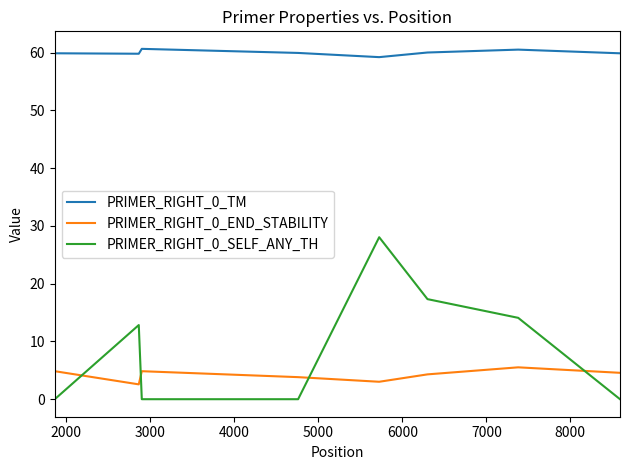

True or false: PRIMER_RIGHT_0_END_STABILITY and PRIMER_RIGHT_0_SELF_ANY_TH intersect in this chart.

True